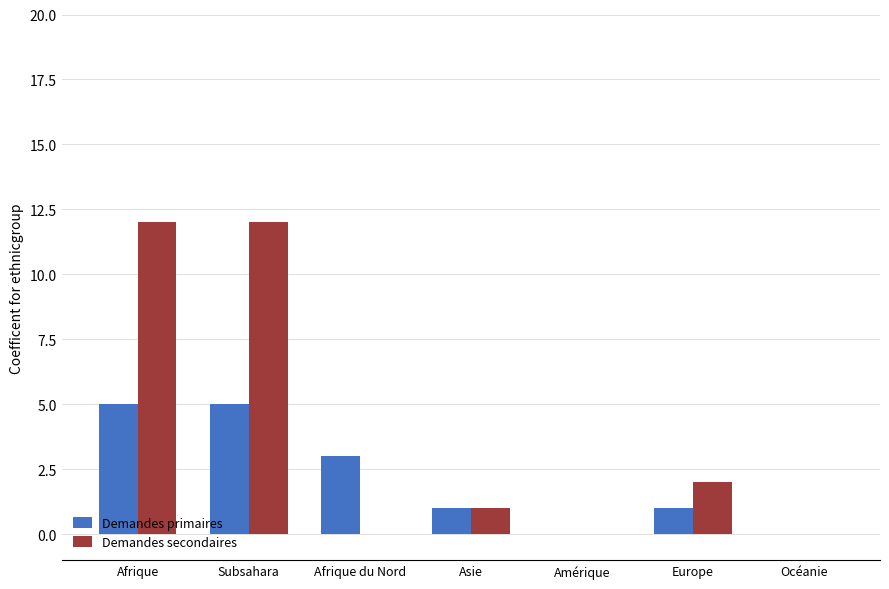

Reading left to right, transcribe all the data shown in this chart.

Demandes primaires: 5	5	3	1	0	1	0
Demandes secondaires: 12	12	0	1	0	2	0